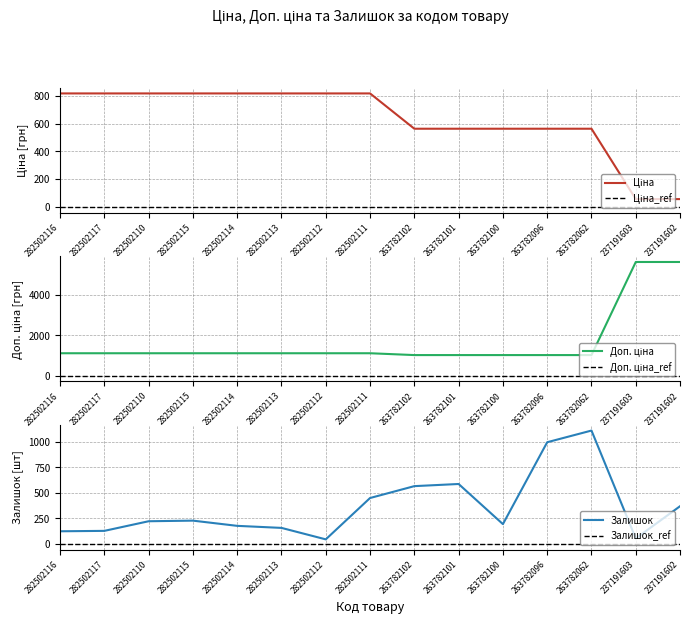

At how many categories does at least one series exceed 173?

15